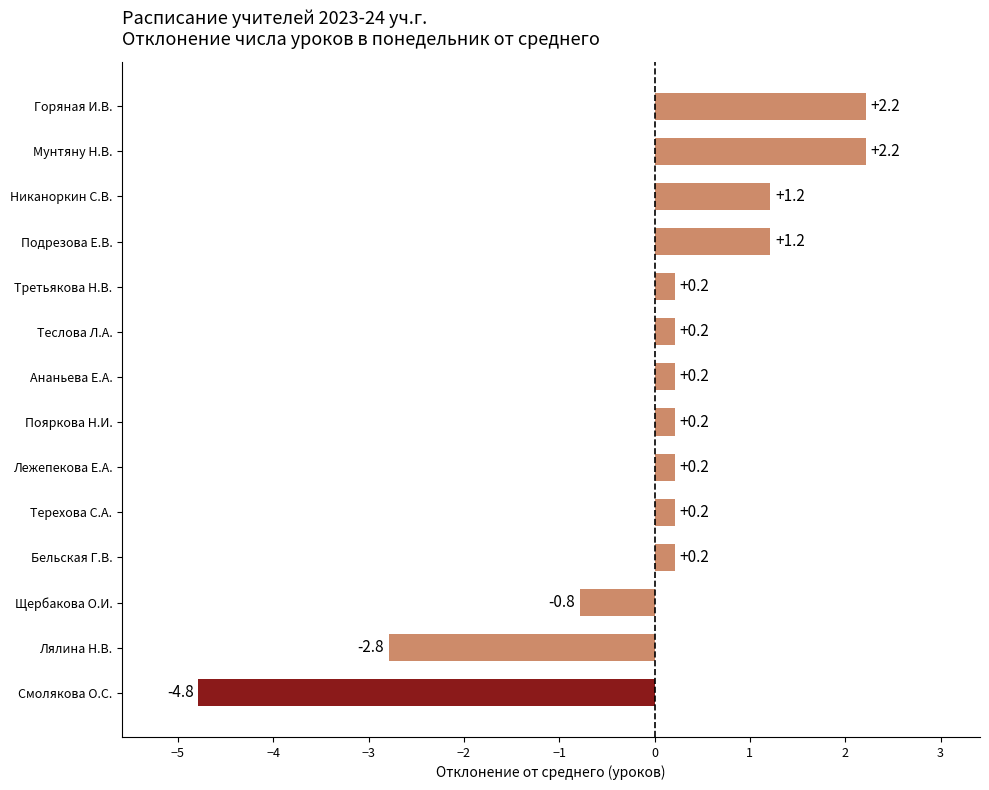

True or false: the data shows 1.2 at Никаноркин С.В..

True